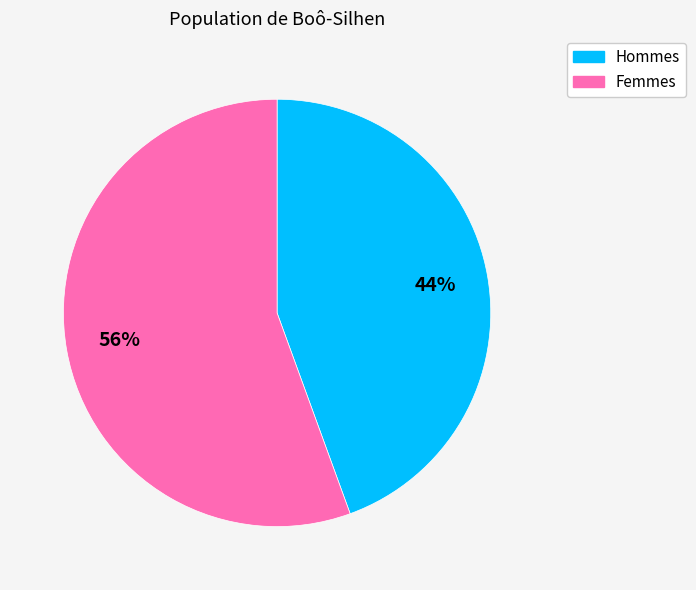

To the nearest percent, what portion does Hommes represent?

44%